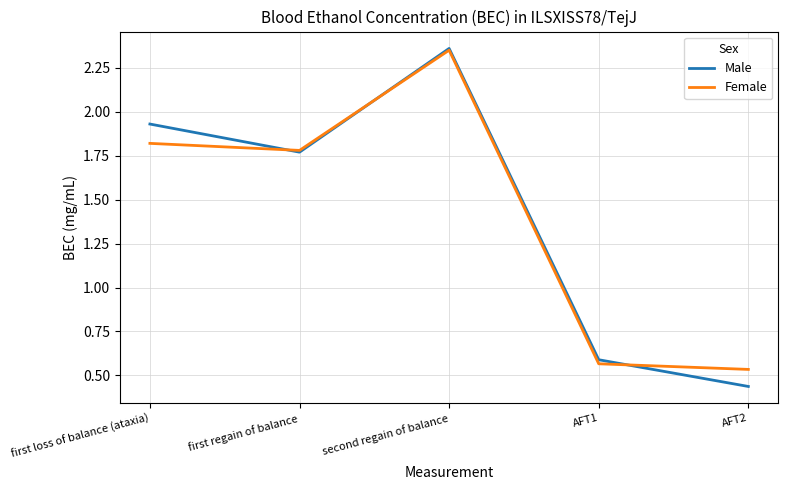

What is the total value across all series at first loss of balance (ataxia)?

3.8